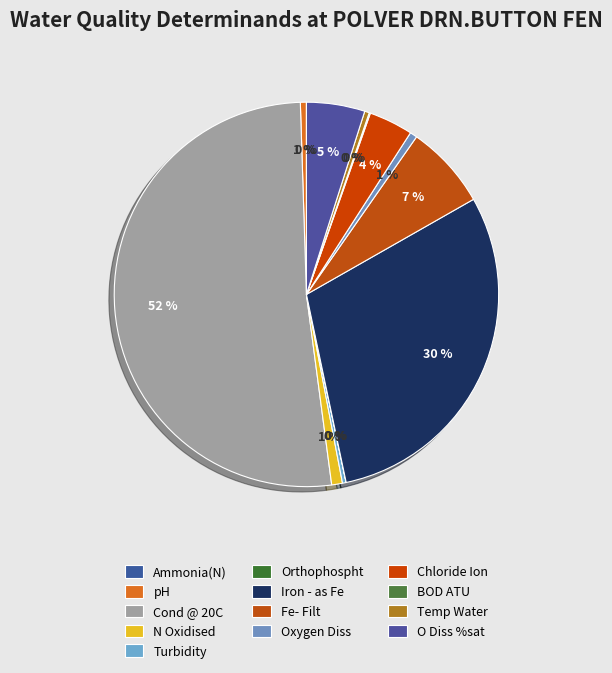

Is there a majority slice in this chart?

Yes